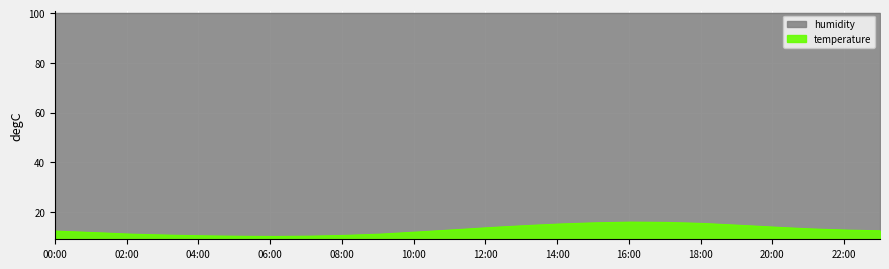

What position from the left is 03:30?

8